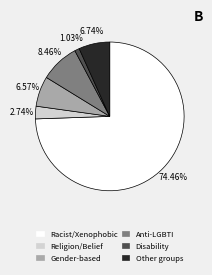

Which slice is the largest?

Racist and xenophobic hate crime